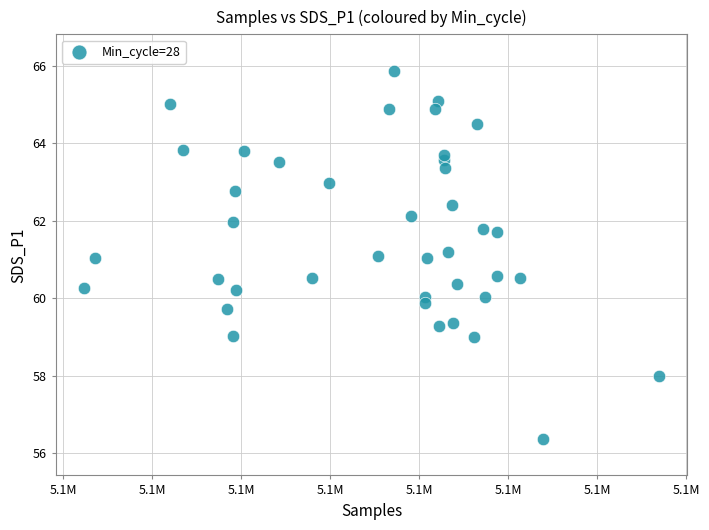

What is the range of Y values (max minus min)?

9.5